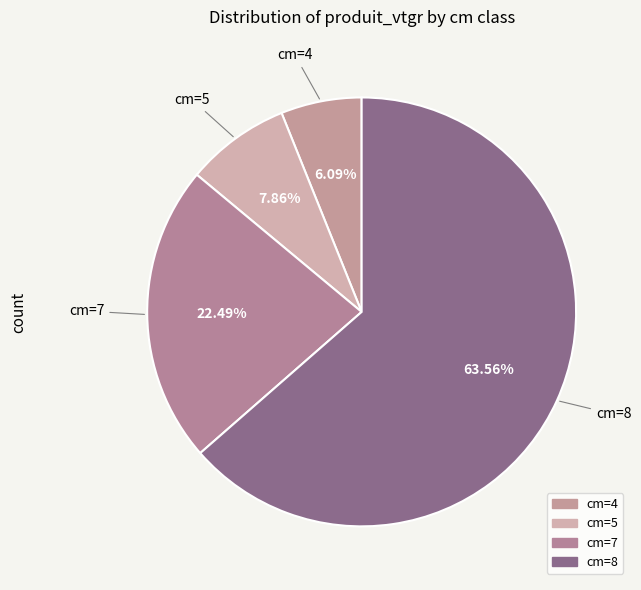

Count the number of slices in the pie.

4